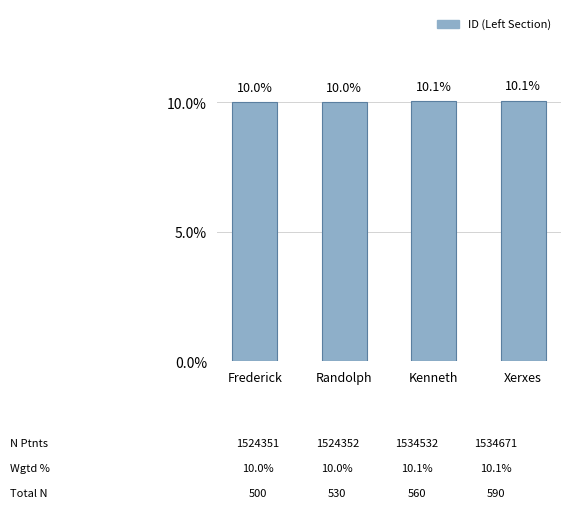

True or false: the data shows 10.1 at Kenneth.

True